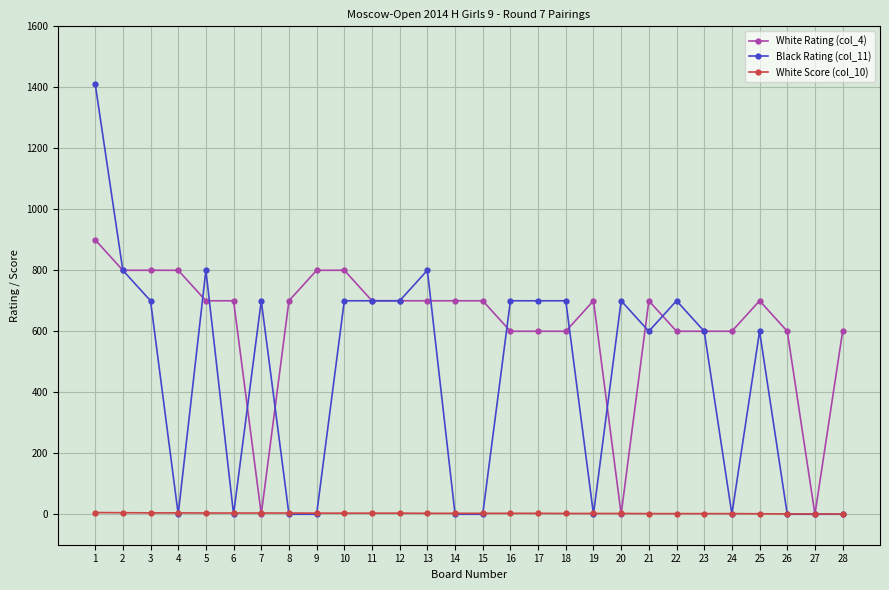

What is the average value of the Black Rating (col_11) series?

450.4